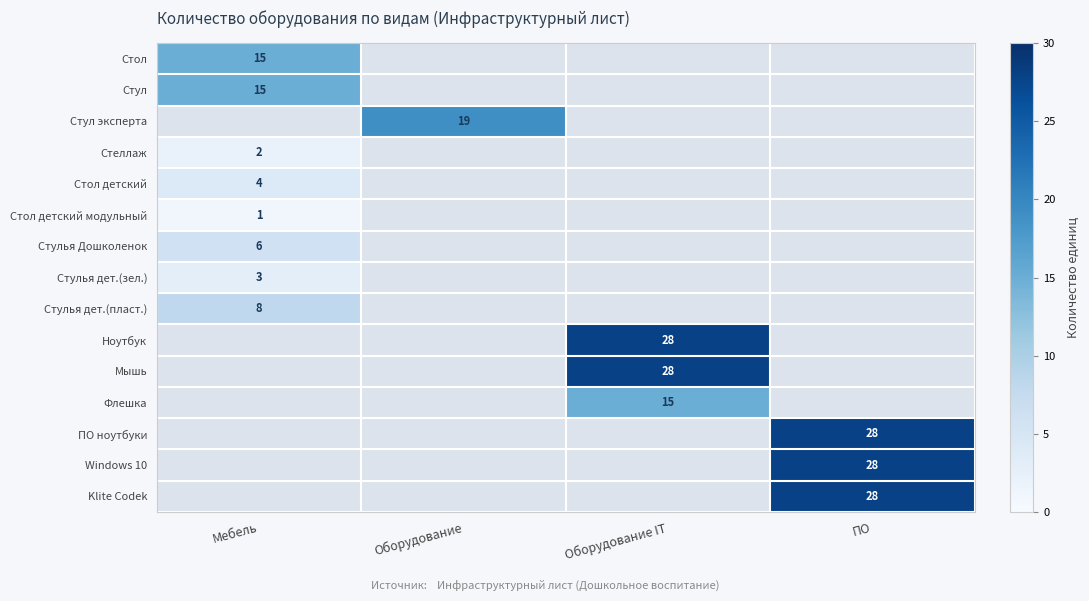

The Стол детский series shows 4 at Мебель. True or false?

True